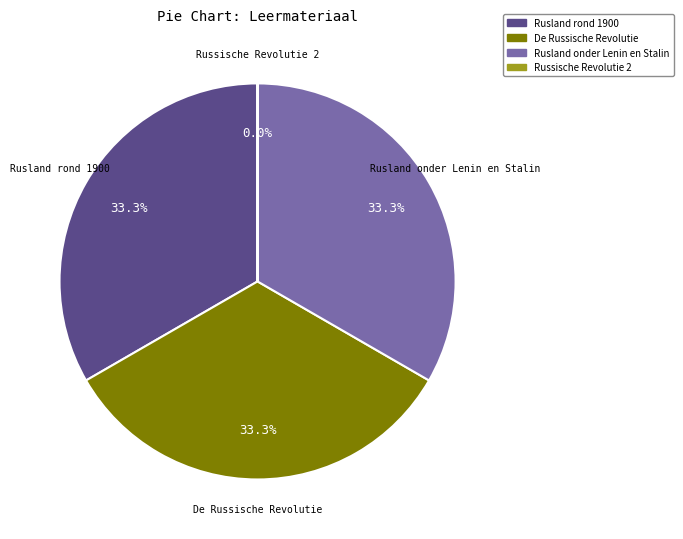

How many segments does this pie chart have?

4